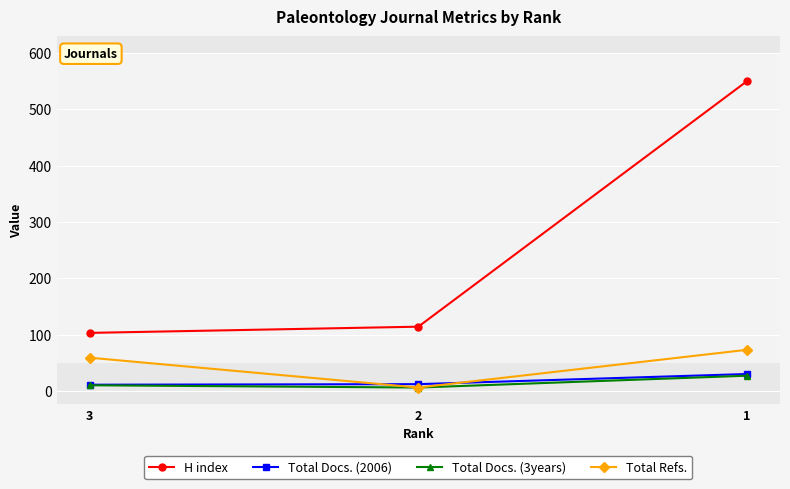

How many data points does each series have?

3